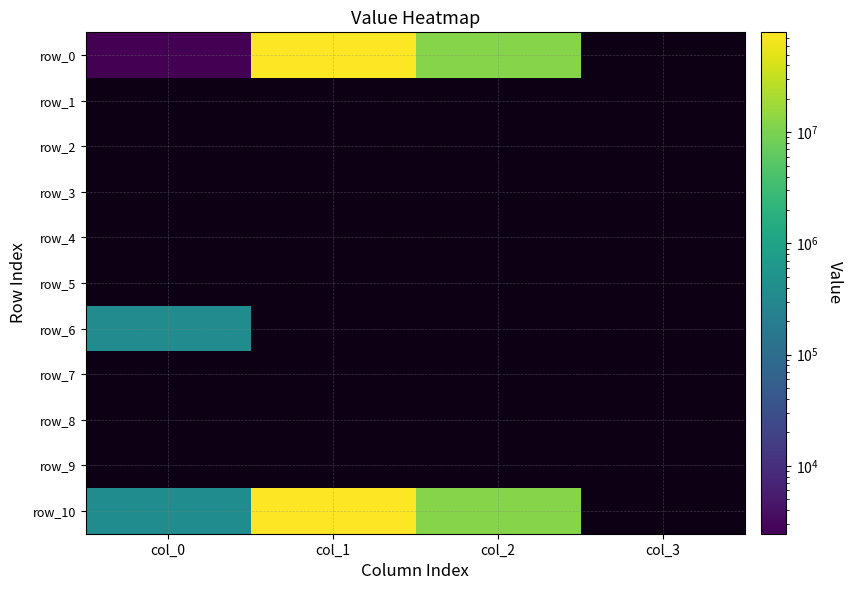

At which category does the chart reach its peak across all series?

col_1